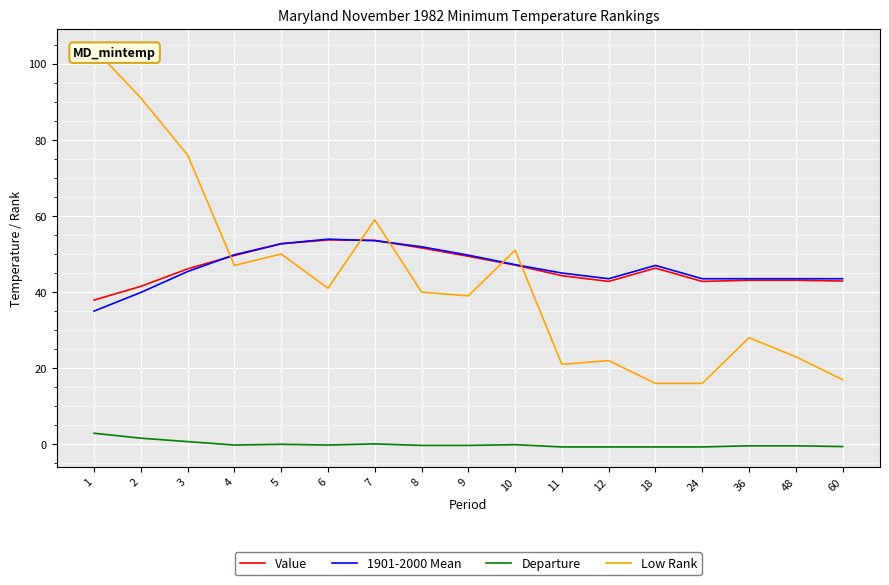

Which series has the largest total across all categories?

Value